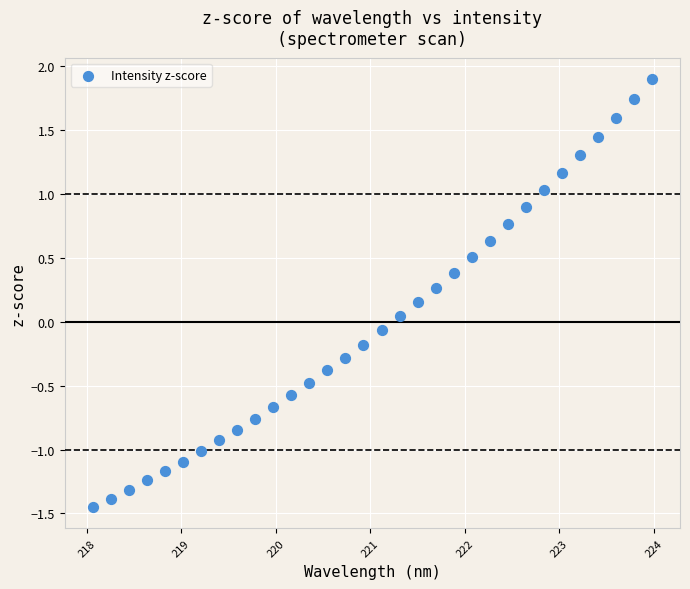

What is the range of X values (max minus min)?

5.9